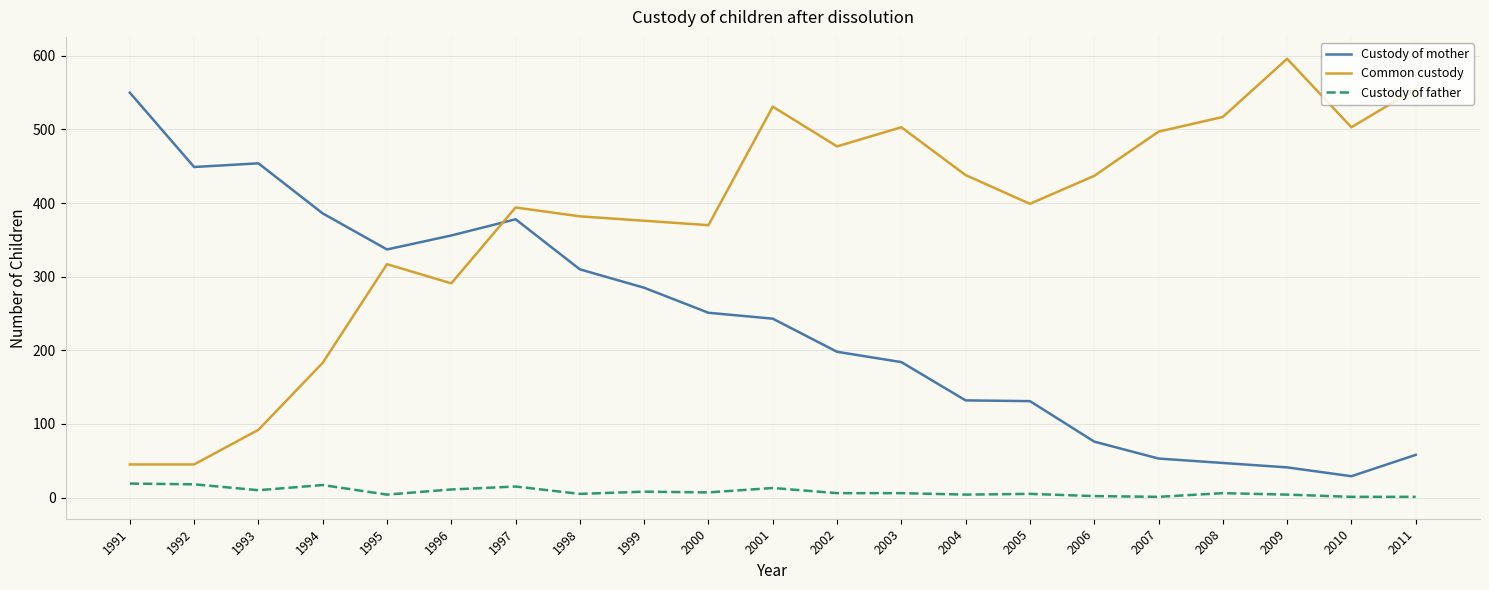

True or false: Common custody and Custody of father intersect in this chart.

False